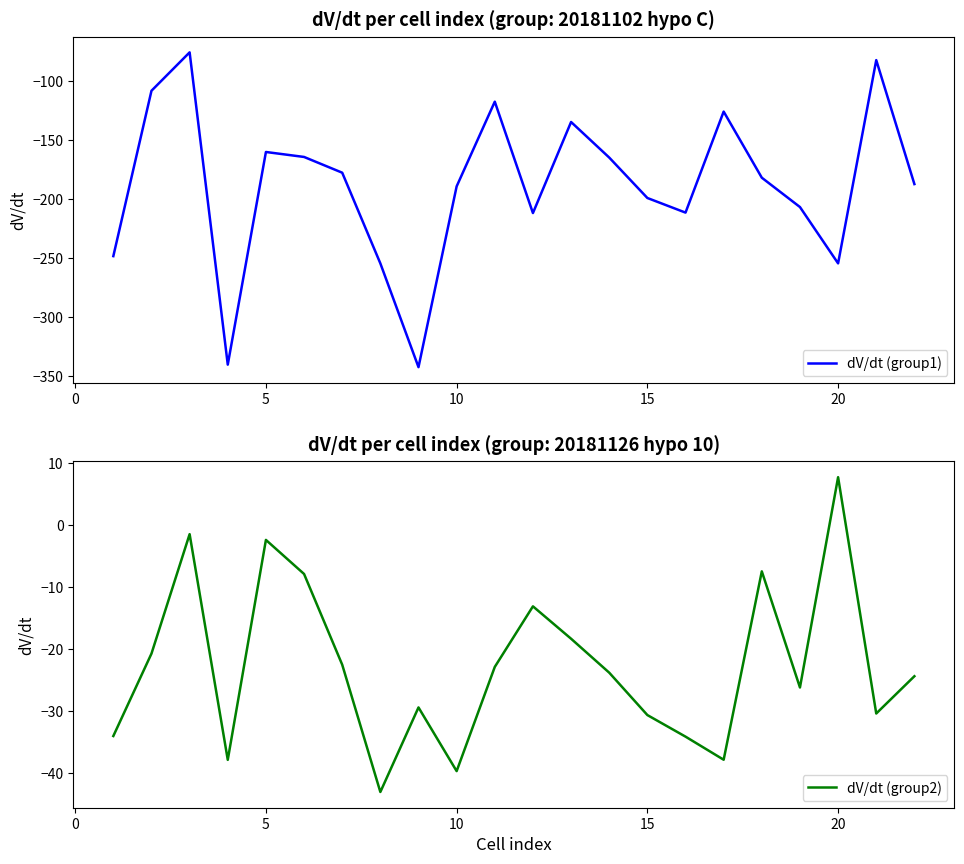

Reading left to right, what are all the values shown in this chart?

dV/dt (group1): -248.6	-108.5	-76.0	-340.5	-160.4	-164.6	-177.9	-254.7	-342.6	-189.5	-117.7	-212.1	-135.0	-165.1	-199.3	-211.7	-126.1	-182.1	-207.0	-254.7	-82.5	-187.6
dV/dt (group2): -34.0	-20.7	-1.4	-37.9	-2.4	-7.9	-22.5	-43.1	-29.4	-39.7	-22.9	-13.1	-18.3	-23.8	-30.7	-34.1	-37.9	-7.5	-26.2	7.8	-30.4	-24.4